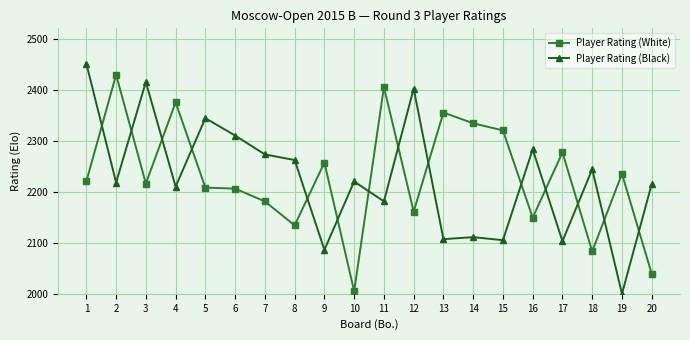

What is the difference between the maximum and minimum values in the Player Rating (Black) series?

451